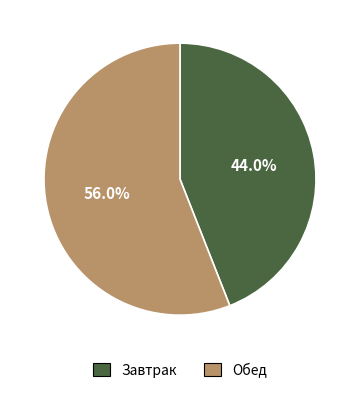

The Обед slice represents 45% of the pie. True or false?

False